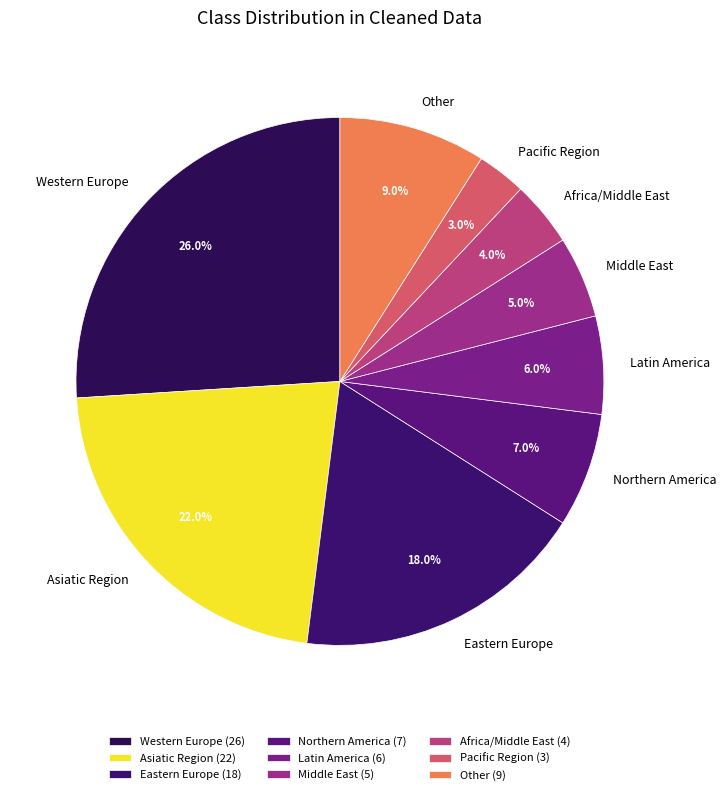

To the nearest percent, what is the difference between the Pacific Region and Latin America slice percentages?

3%